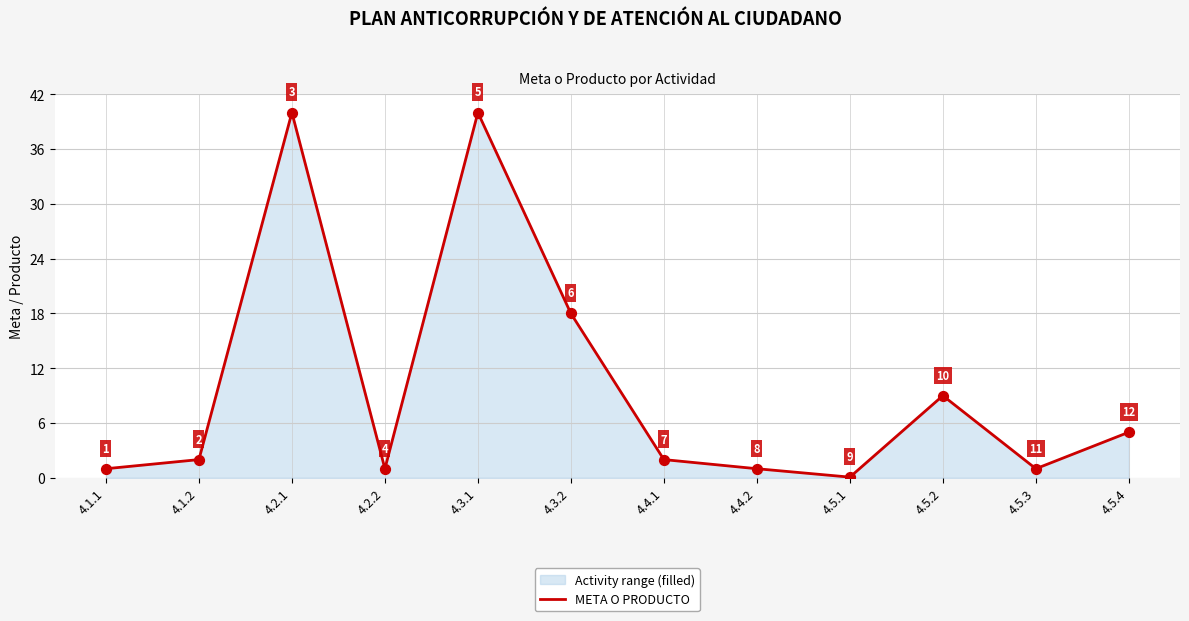

What is the ratio of the value at 4.1.2 to the value at 4.5.2?

0.2